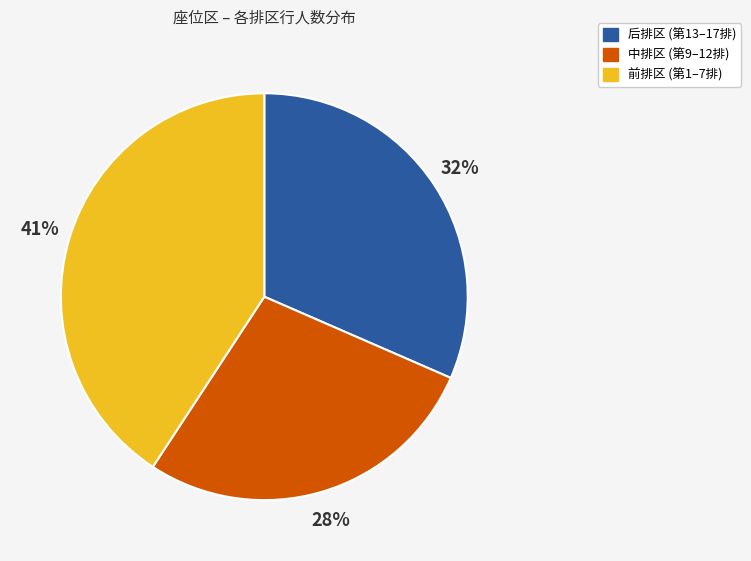

How many segments does this pie chart have?

3